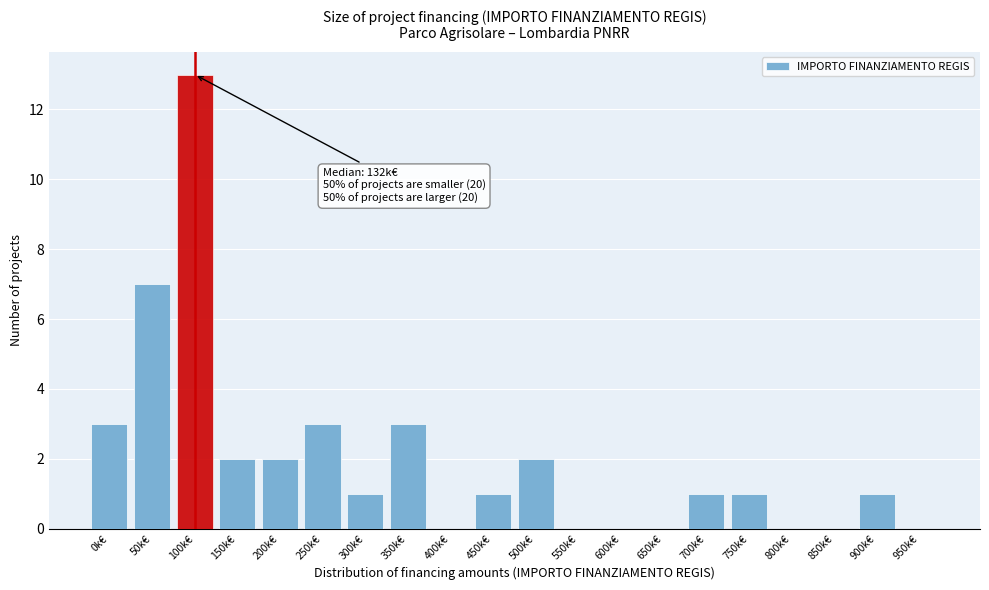

Reading left to right, what are all the values shown in this chart?

0k€=3	50k€=7	100k€=13	150k€=2	200k€=2	250k€=3	300k€=1	350k€=3	400k€=0	450k€=1	500k€=2	550k€=0	600k€=0	650k€=0	700k€=1	750k€=1	800k€=0	850k€=0	900k€=1	950k€=0